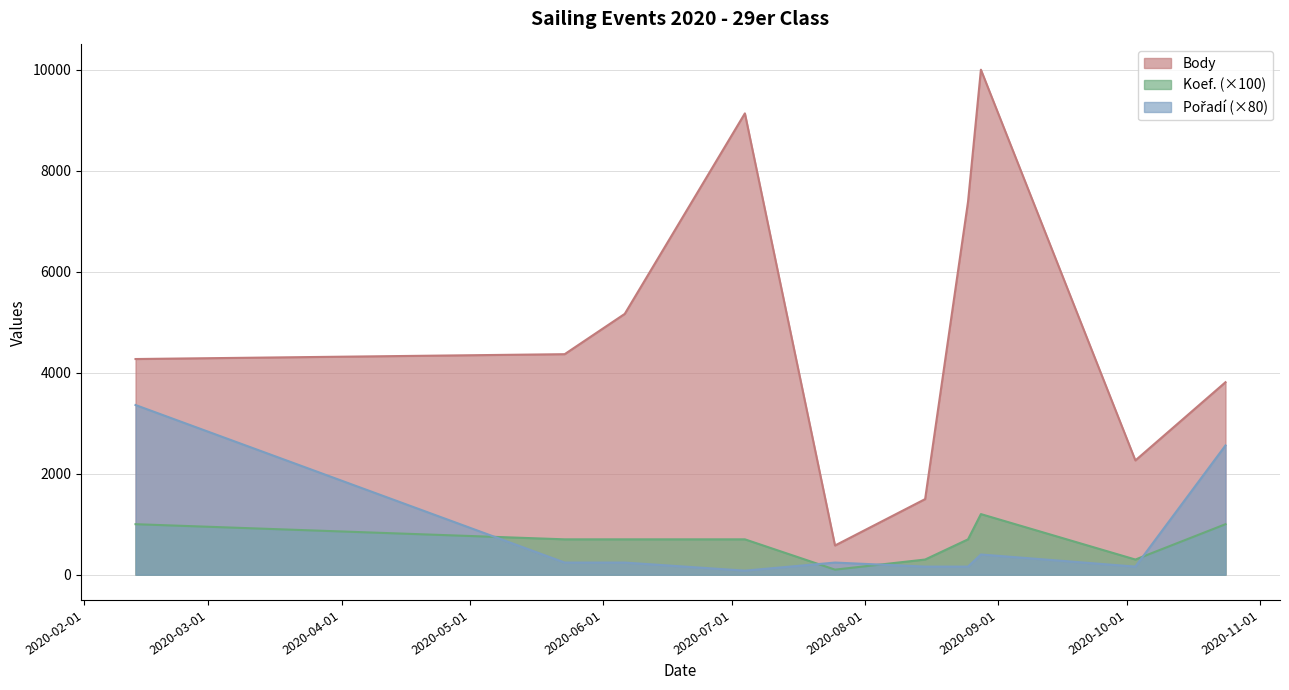

What is the average value of the Body series?

4848